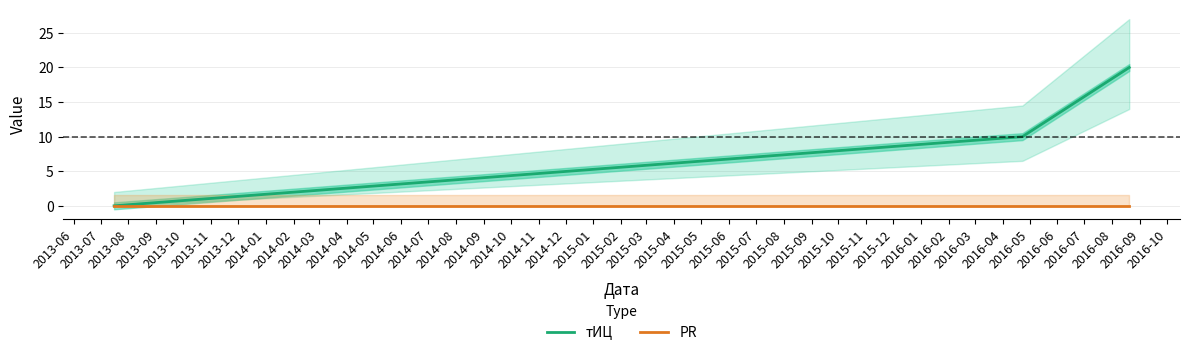

How many lines are shown in the chart?

2